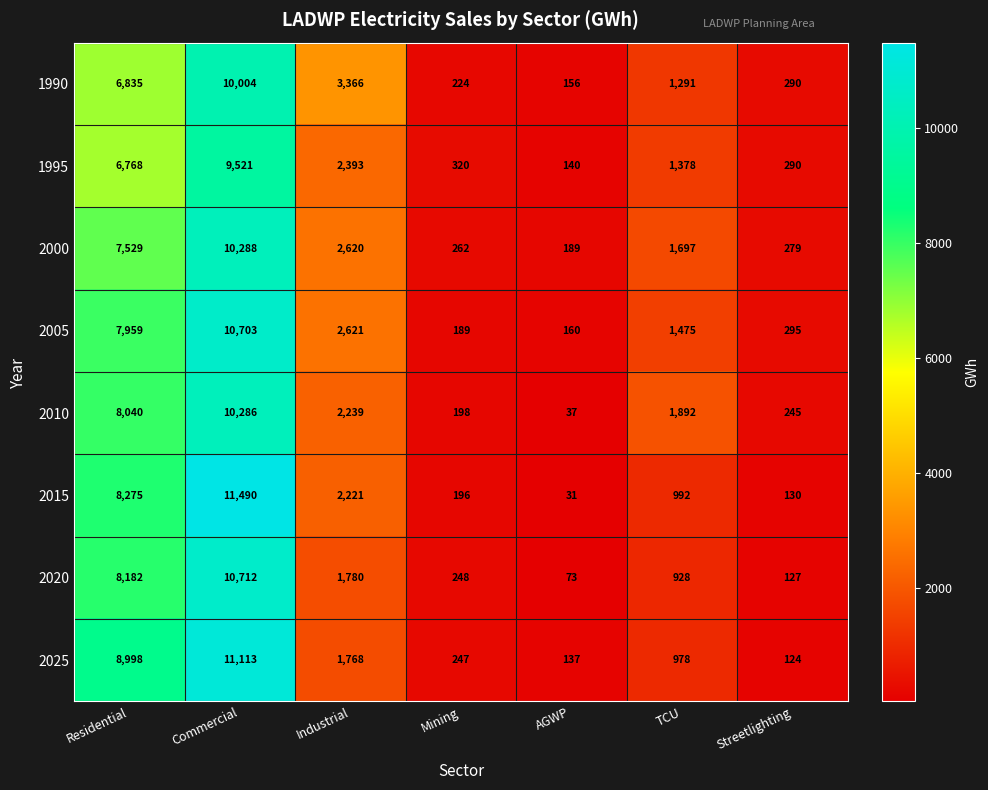

What is the average value of the 2005 series?

3343